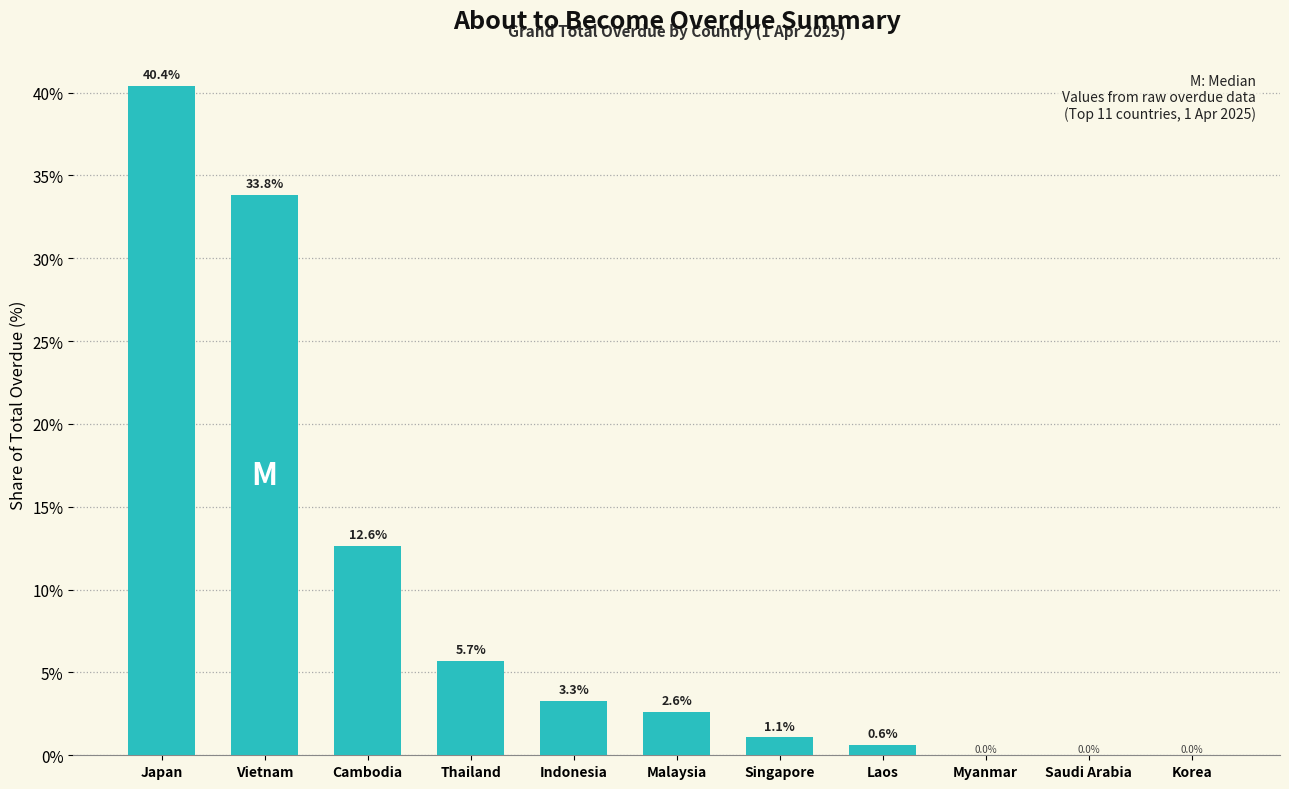

Reading left to right, extract all data points from this chart.

Japan=40.4	Vietnam=33.8	Cambodia=12.6	Thailand=5.7	Indonesia=3.3	Malaysia=2.6	Singapore=1.1	Laos=0.6	Myanmar=0.0	Saudi Arabia=0.0	Korea=0.0